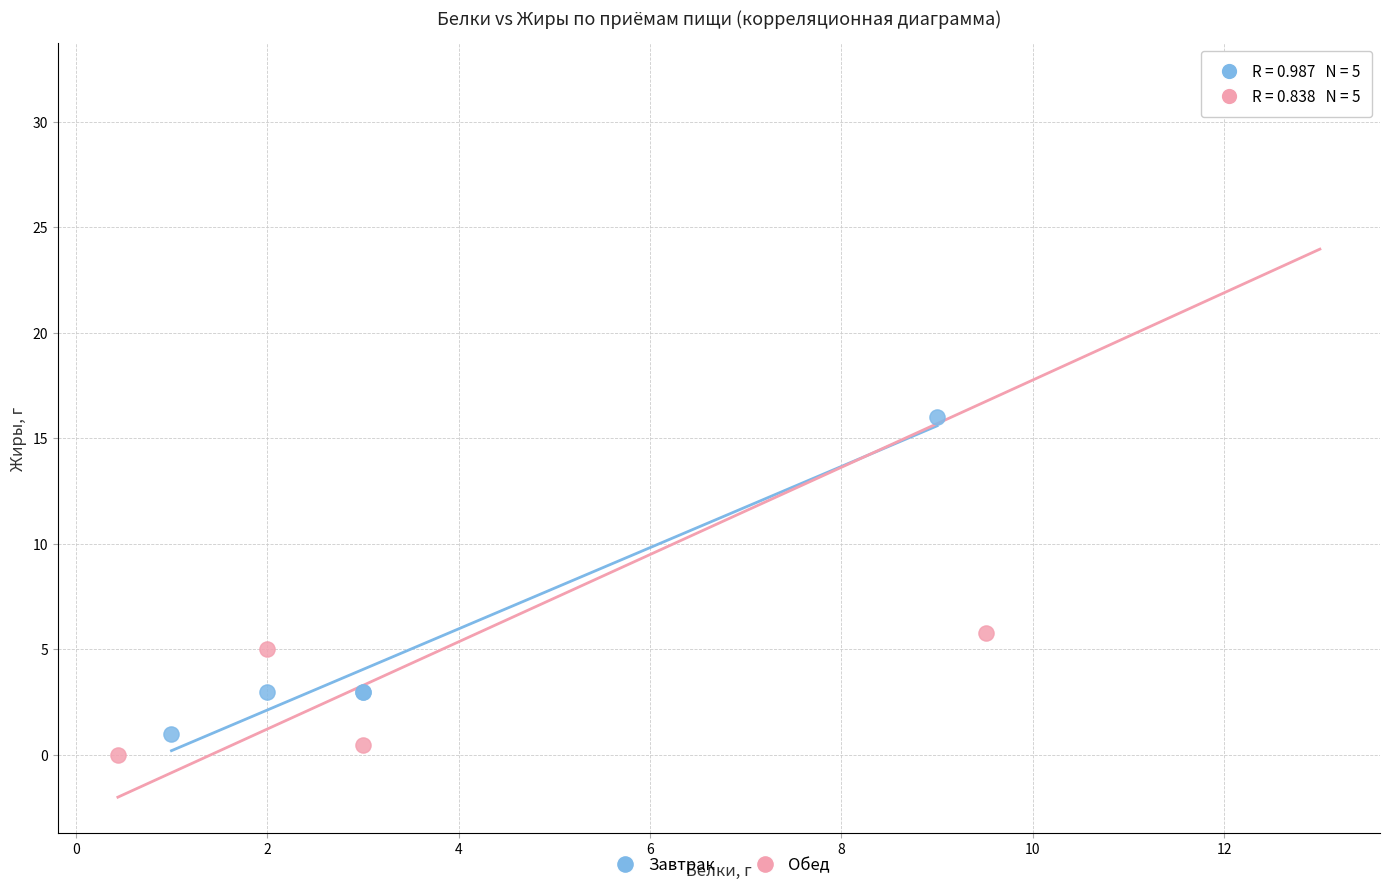

Which series reaches the maximum Y coordinate?

Обед